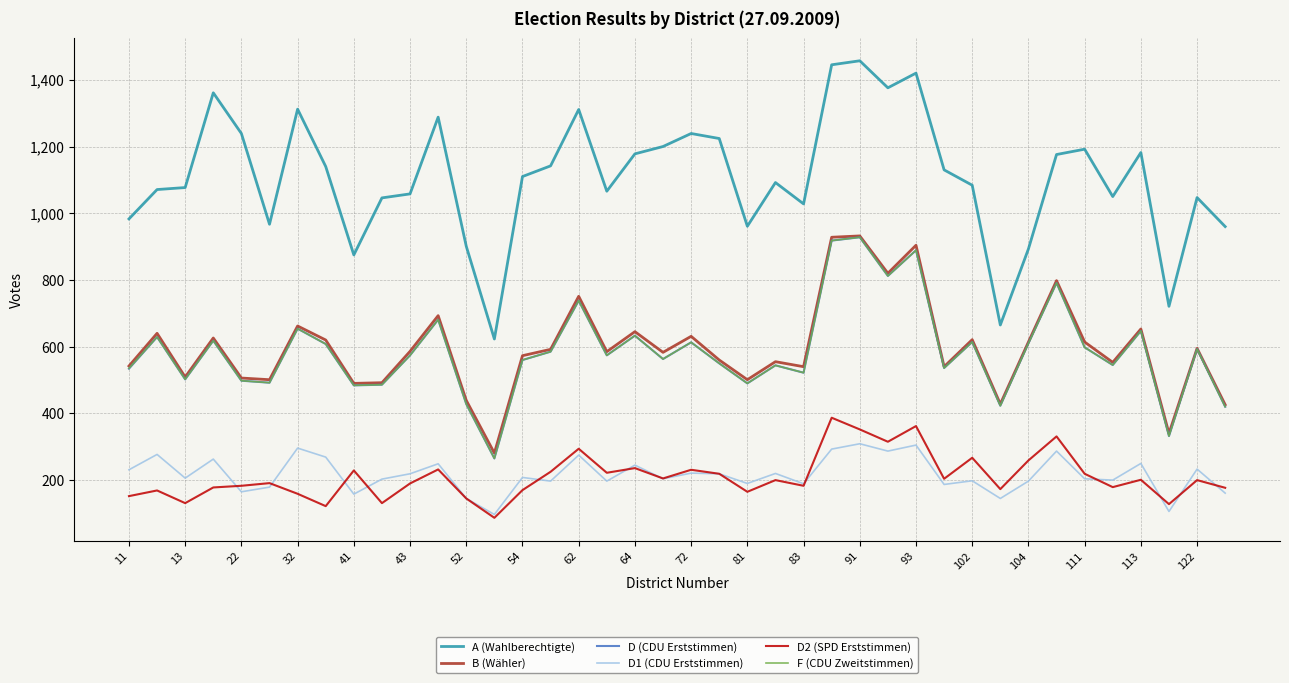

Which series has the widest spread of values?

A (Wahlberechtigte)